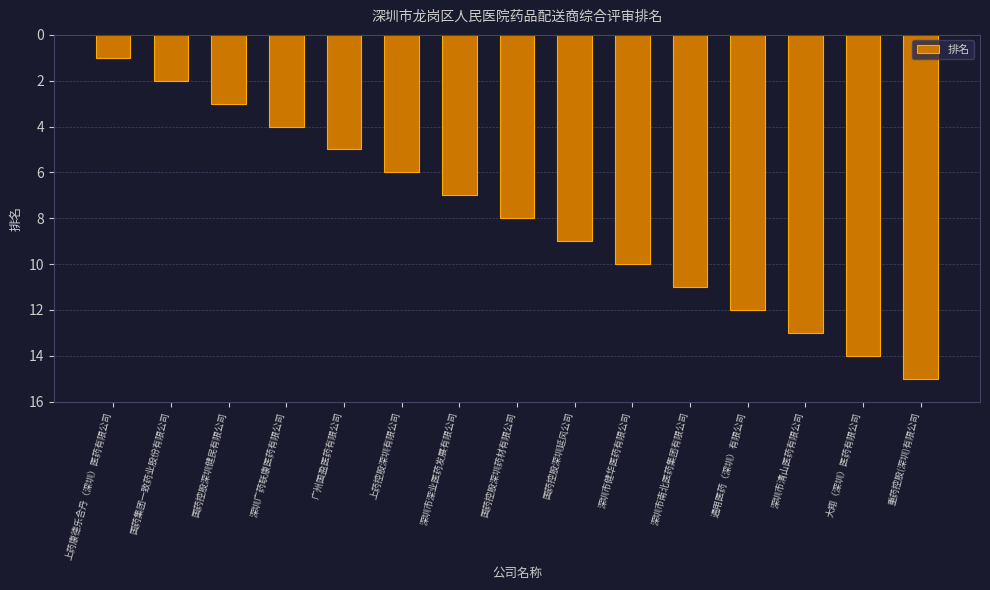

What is the greatest value displayed?

15